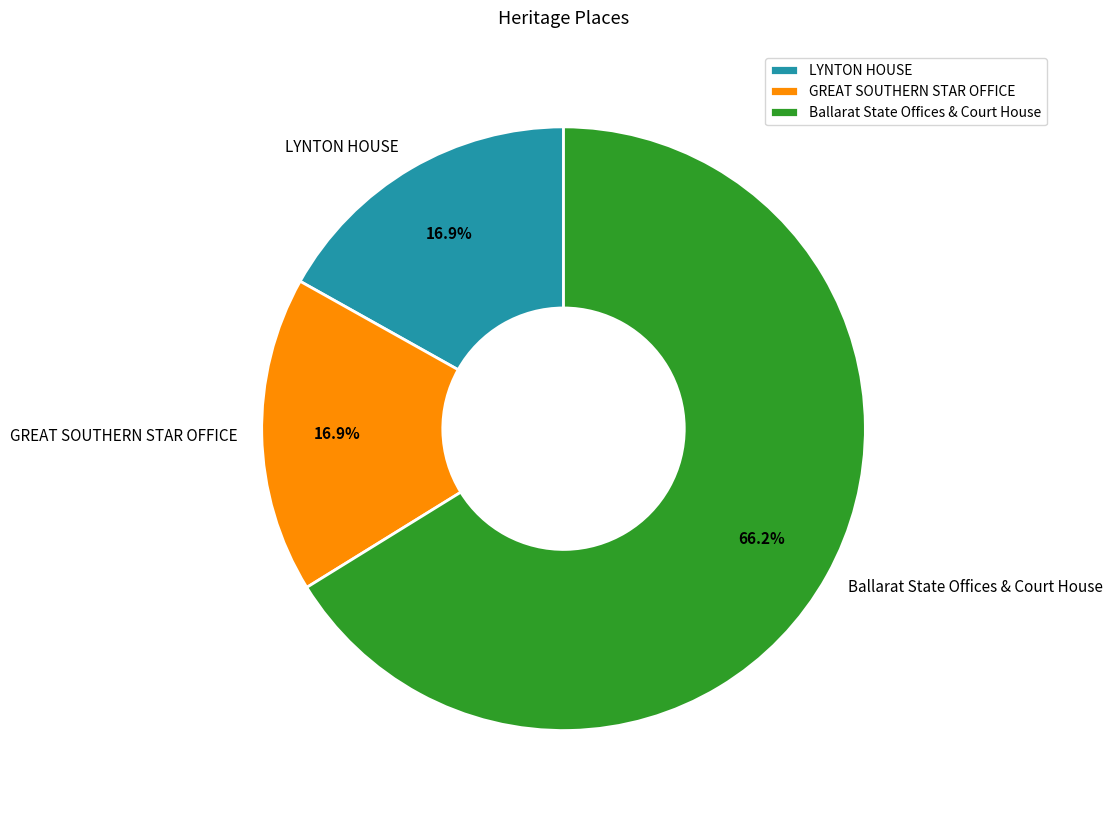

To the nearest percent, what portion does LYNTON HOUSE represent?

17%